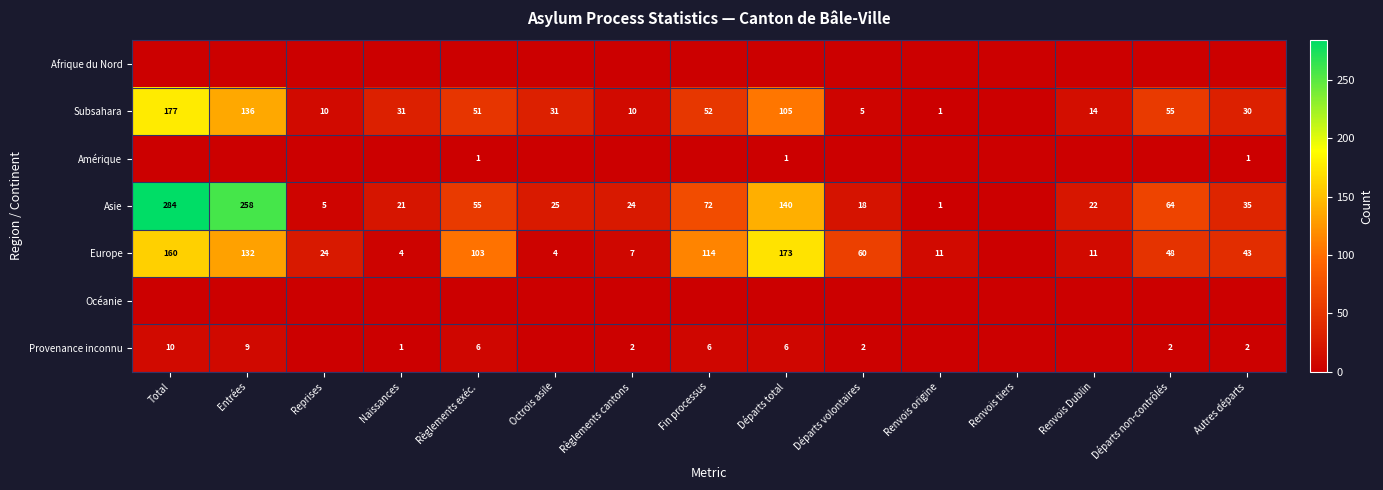

At which category is the sum across all series the highest?

Total